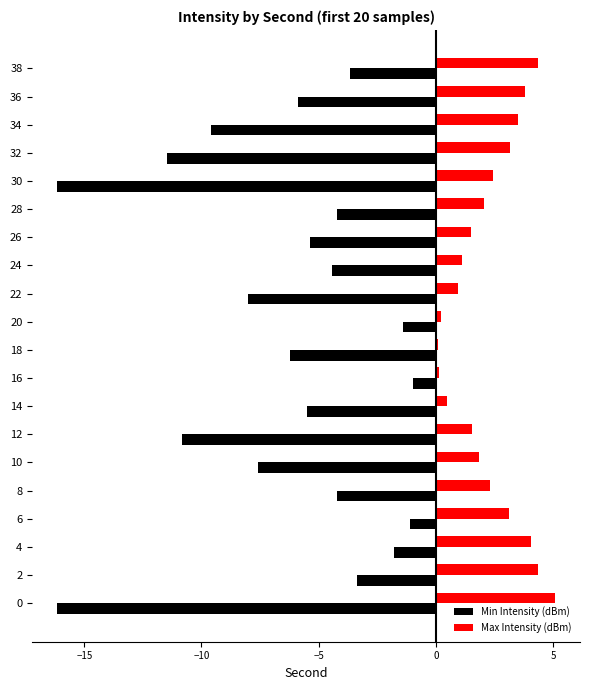

List the series in order of their peak value, lowest first.

Min Intensity (dBm), Max Intensity (dBm)